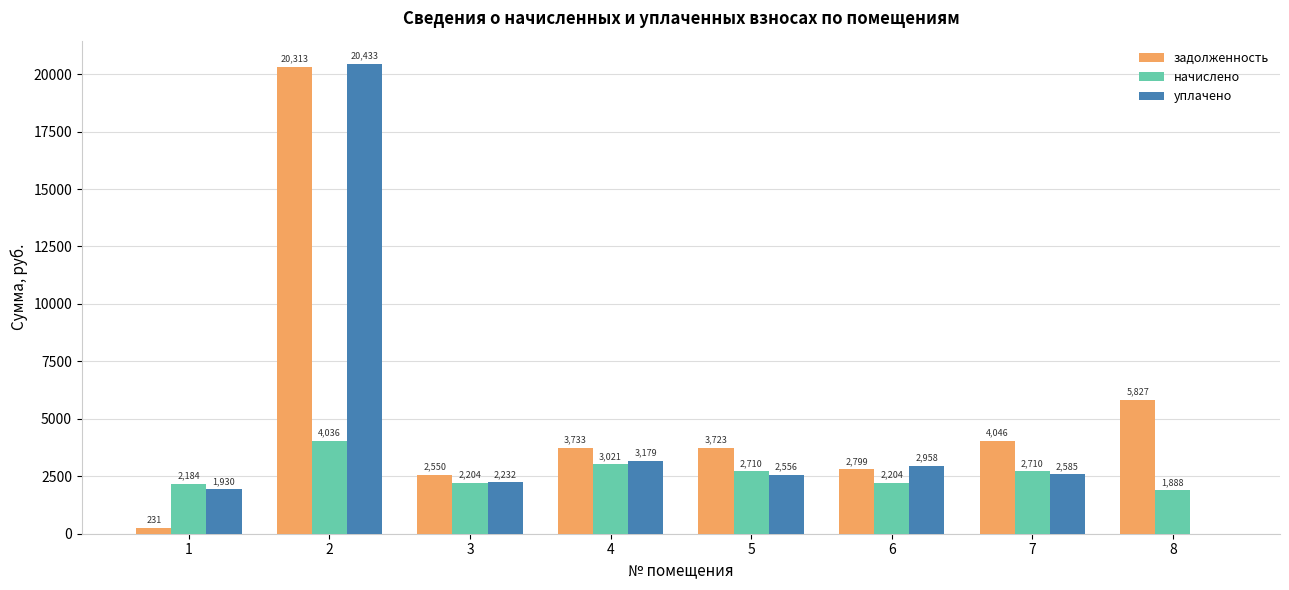

Is the value of уплачено at 3 greater than the value of задолженность at 8?

No